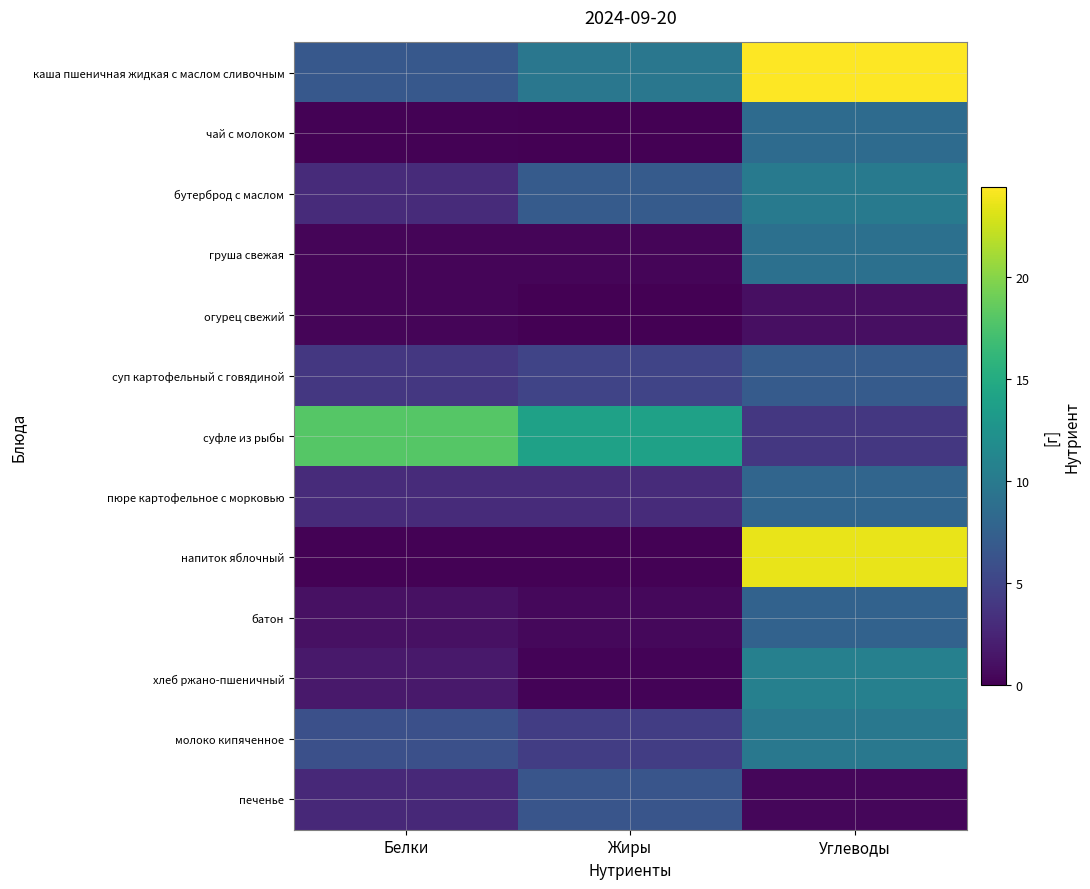

At how many categories does at least one series exceed 11?

3